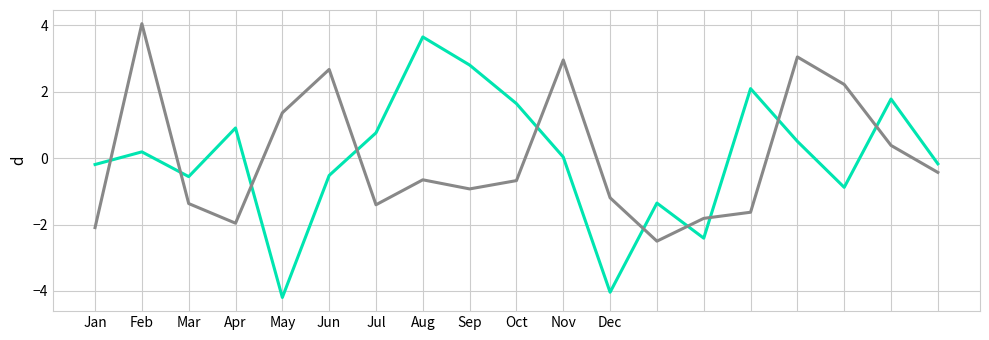

What is the smallest value displayed?

-4.2